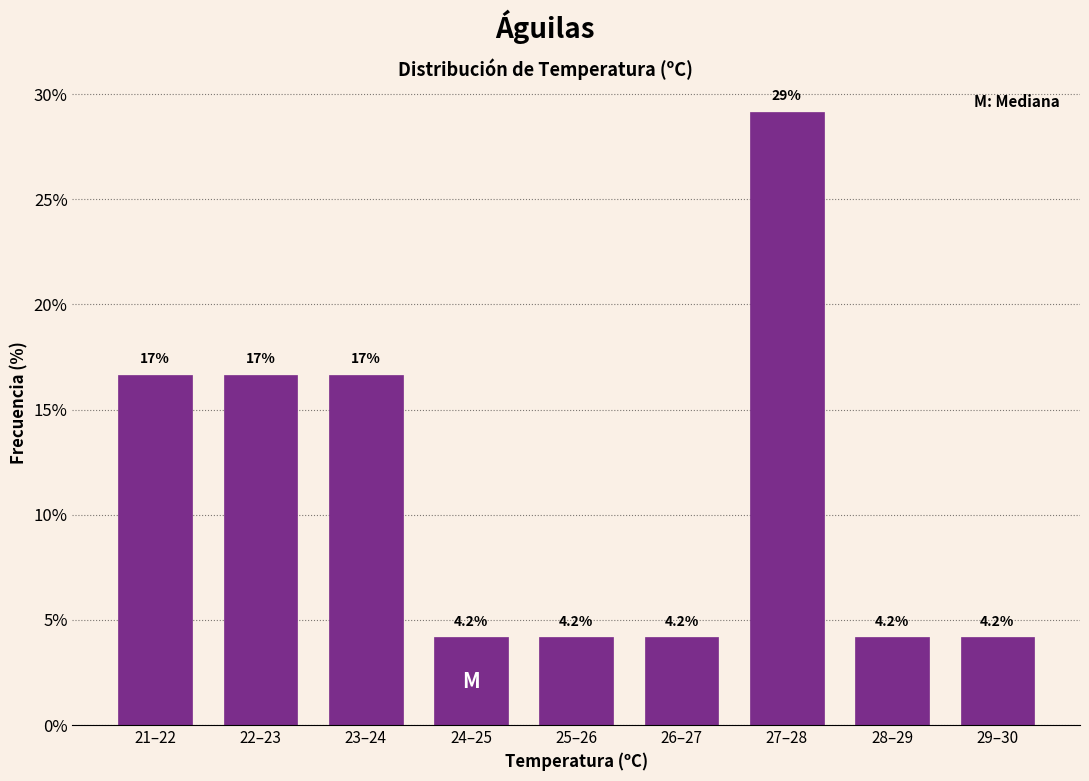

Reading left to right, what are all the values shown in this chart?

16.7	16.7	16.7	4.2	4.2	4.2	29.2	4.2	4.2